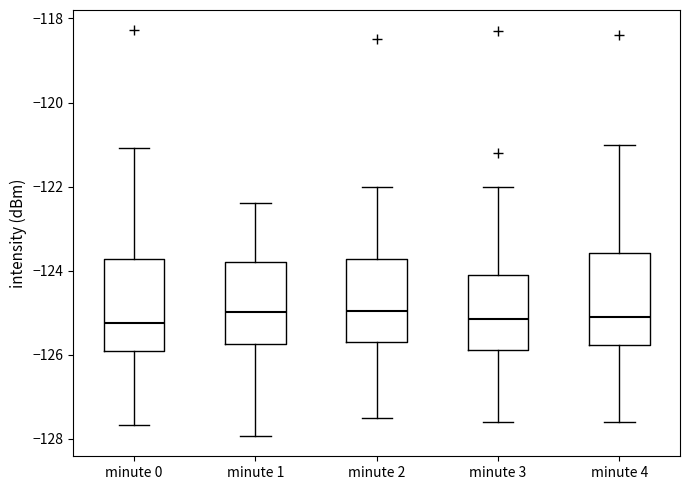

Reading left to right, read every box against the y-axis: the position of its median line, the range the box covers, and the ends of its whiskers. The values are not printed on the chart, so give them approximately, as read against the axis.

minute 0: median -125.2, box -126.0 to -123.8, whiskers -127.6 to -121.0
minute 1: median -125.0, box -125.8 to -123.8, whiskers -128.0 to -122.4
minute 2: median -125.0, box -125.6 to -123.8, whiskers -127.4 to -122.0
minute 3: median -125.2, box -125.8 to -124.0, whiskers -127.6 to -122.0
minute 4: median -125.0, box -125.8 to -123.6, whiskers -127.6 to -121.0